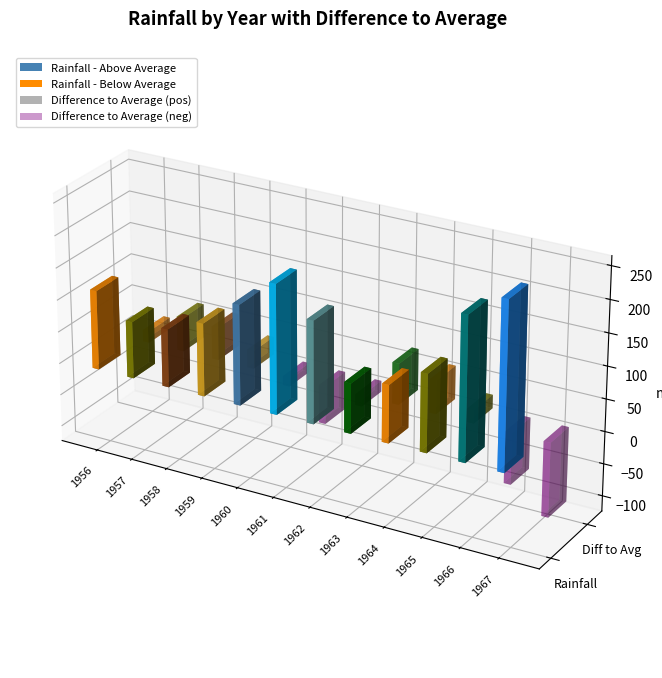

What is the value of the Rainfall bar at the 3rd from the left?

90.0